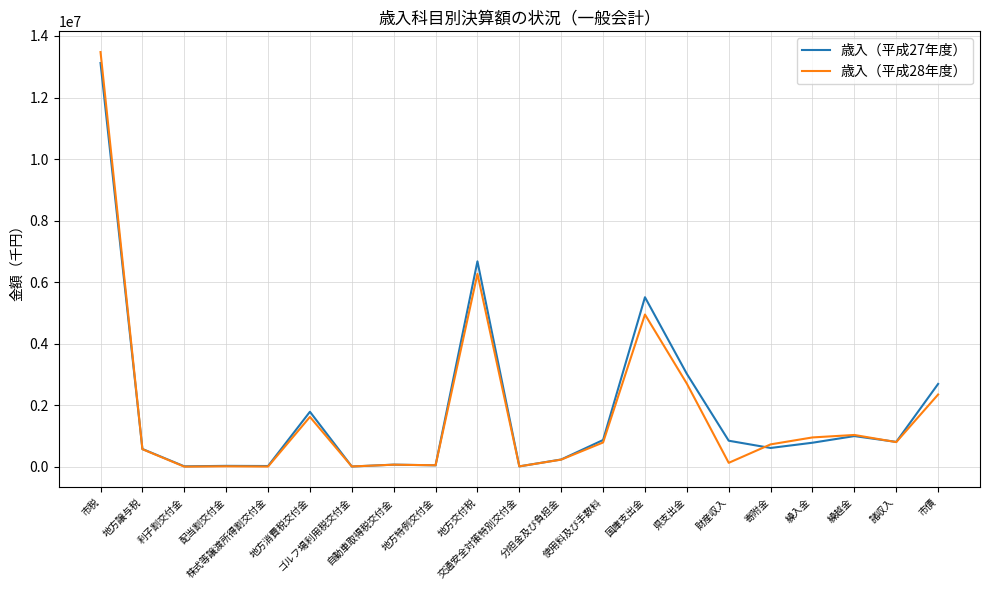

Which series has the largest range (max minus min)?

歳入（平成28年度）